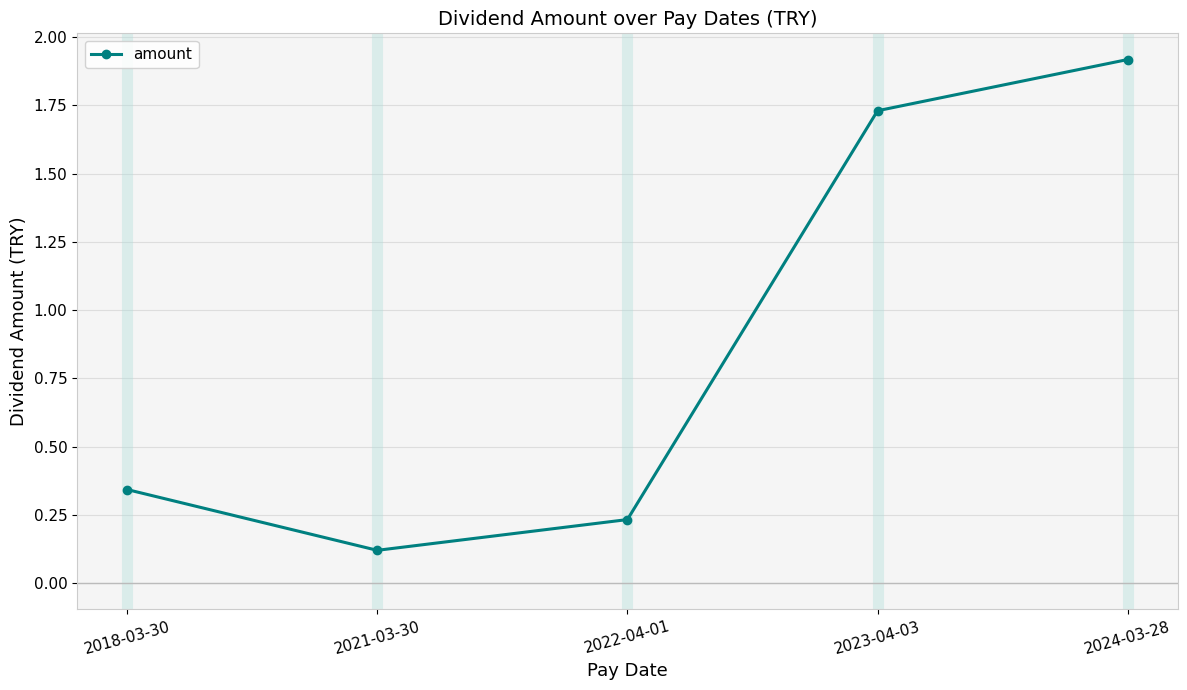

Between 2024-03-28 and 2018-03-30, which is larger?

2024-03-28